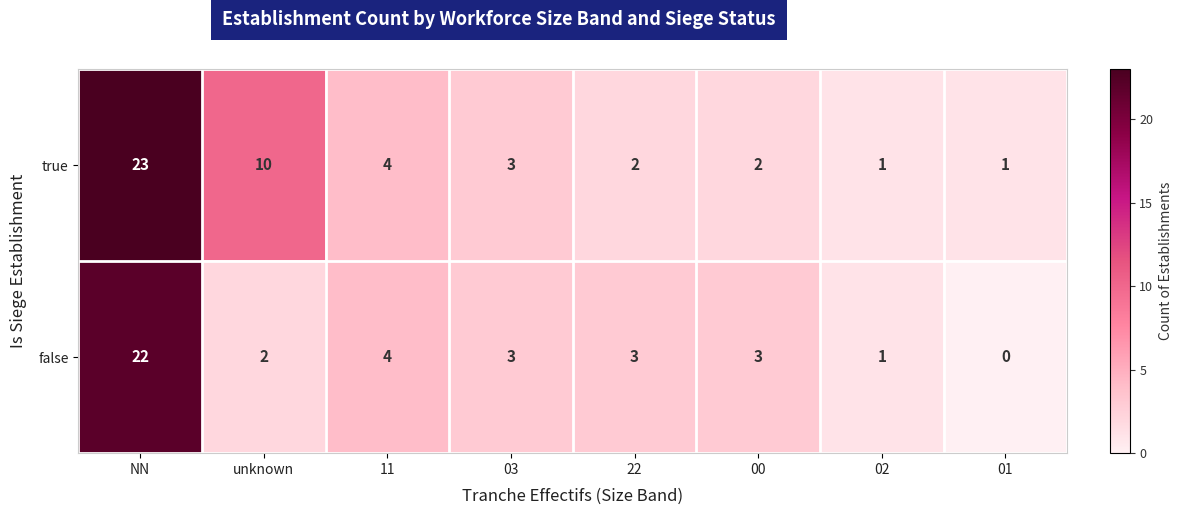

What is the sum of all false values?

38